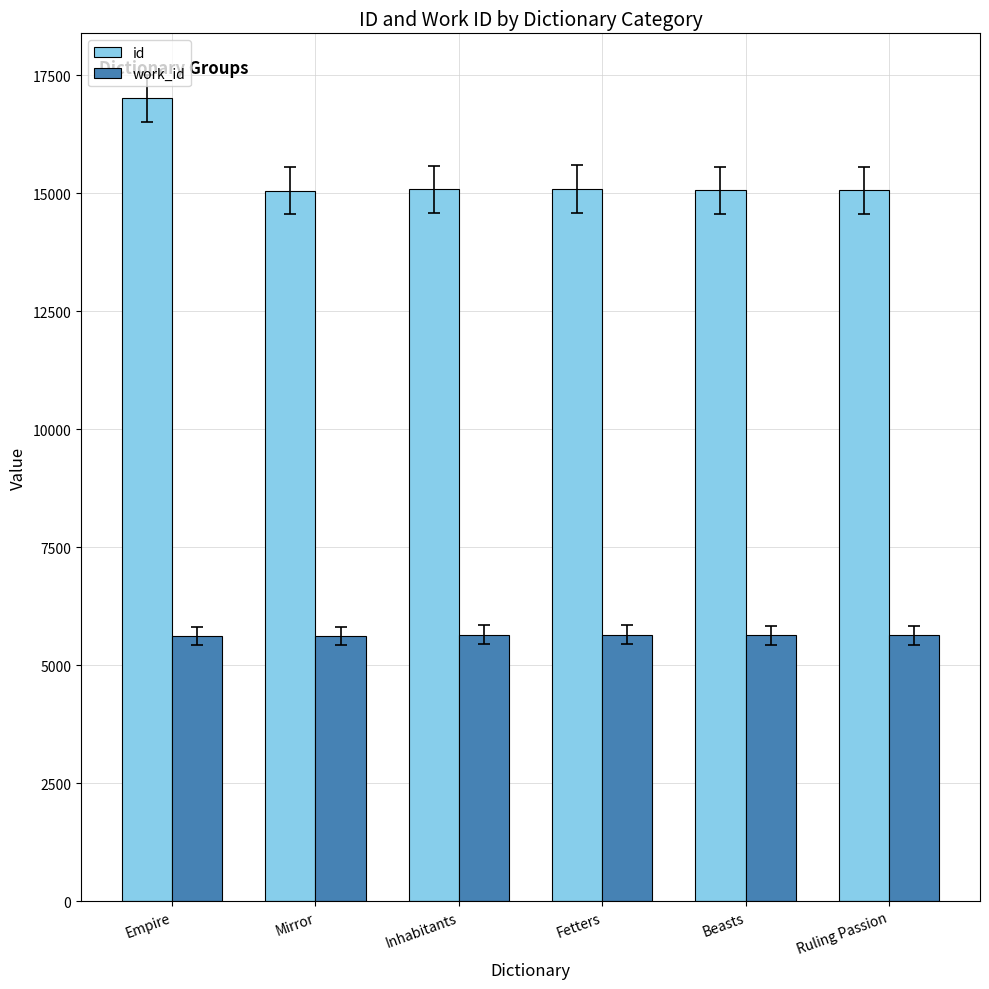

What is the label of the 3rd bar from the right?

Fetters